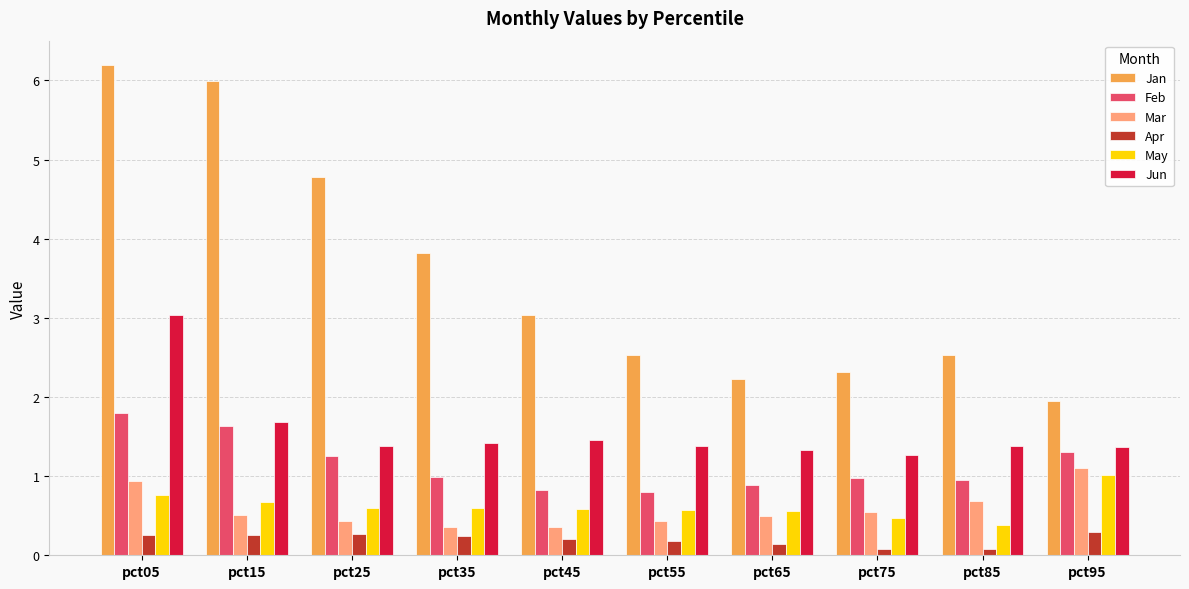

What is the minimum value for Apr?

0.1